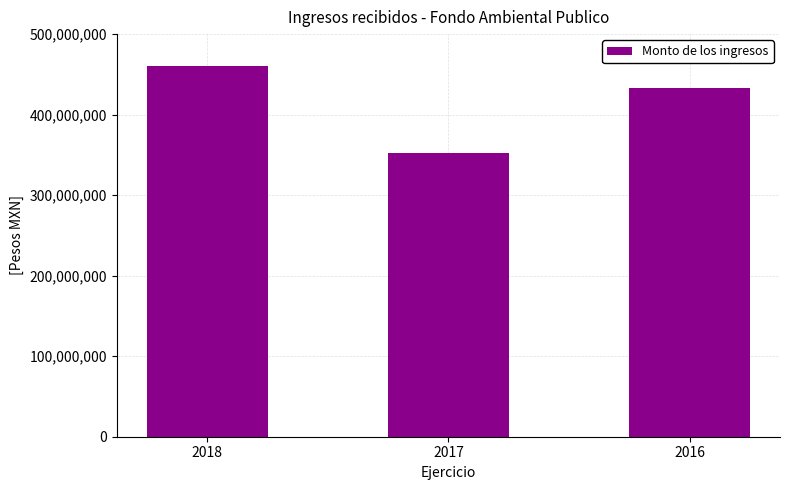

What is the value of the 1st bar from the left?

460778946